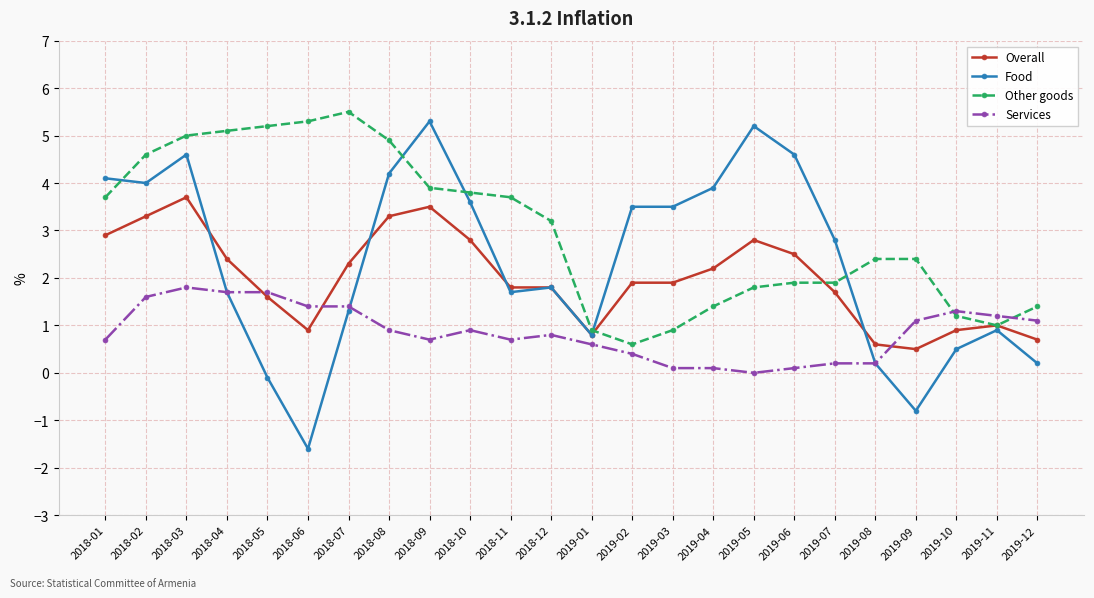

At which label does Food reach its minimum?

2018-06